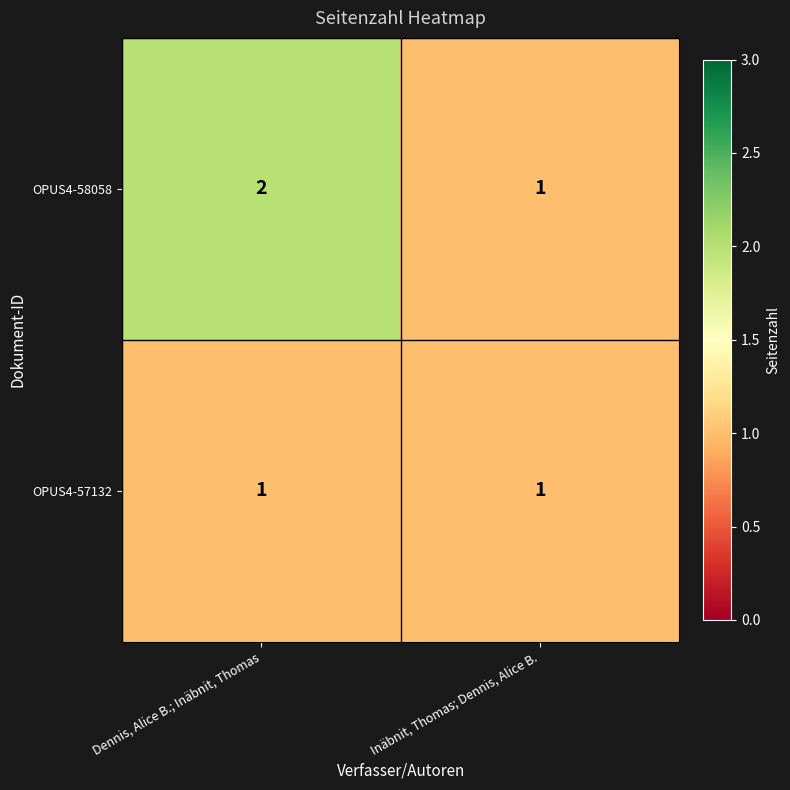

Rank the series by their maximum value, from lowest to highest.

OPUS4-57132, OPUS4-58058